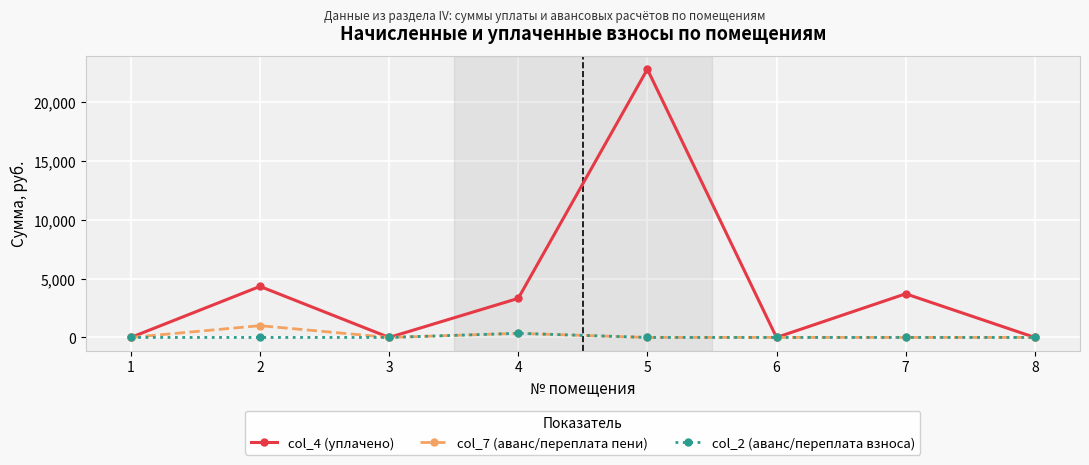

At how many categories does at least one series exceed 21891?

1